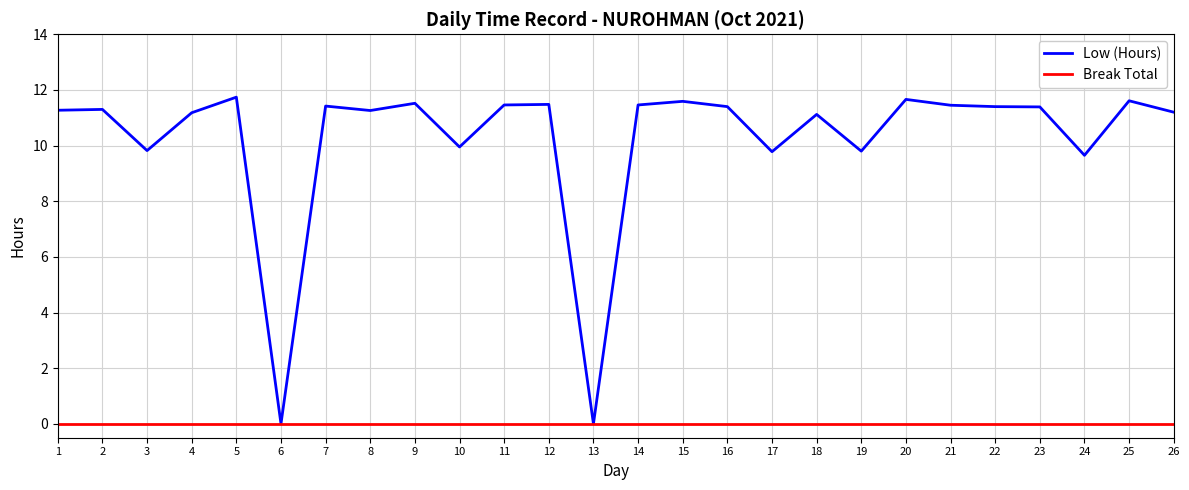

What is the maximum value shown in the chart?

11.7